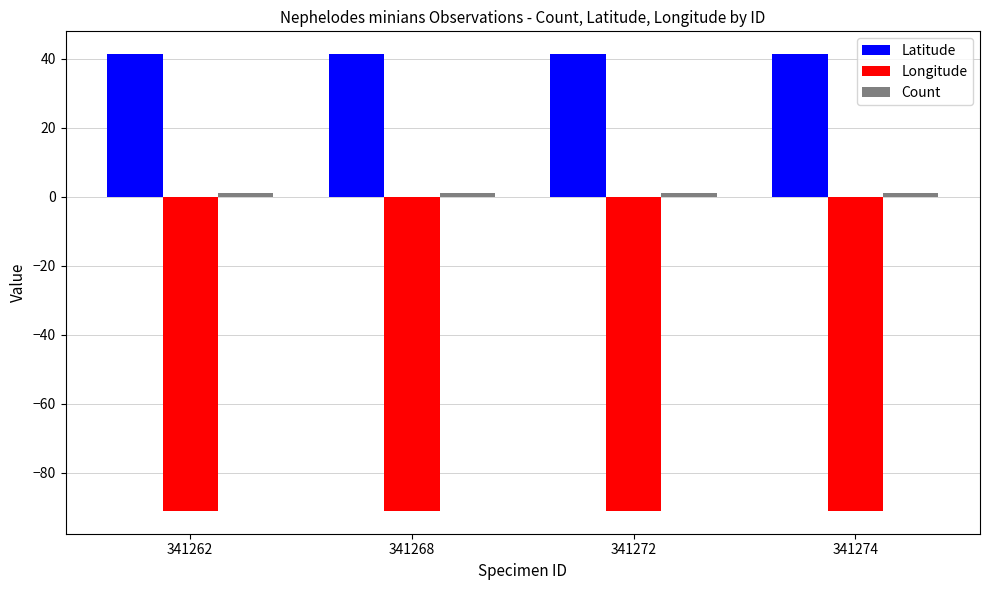

What is the minimum value shown in the chart?

-91.1